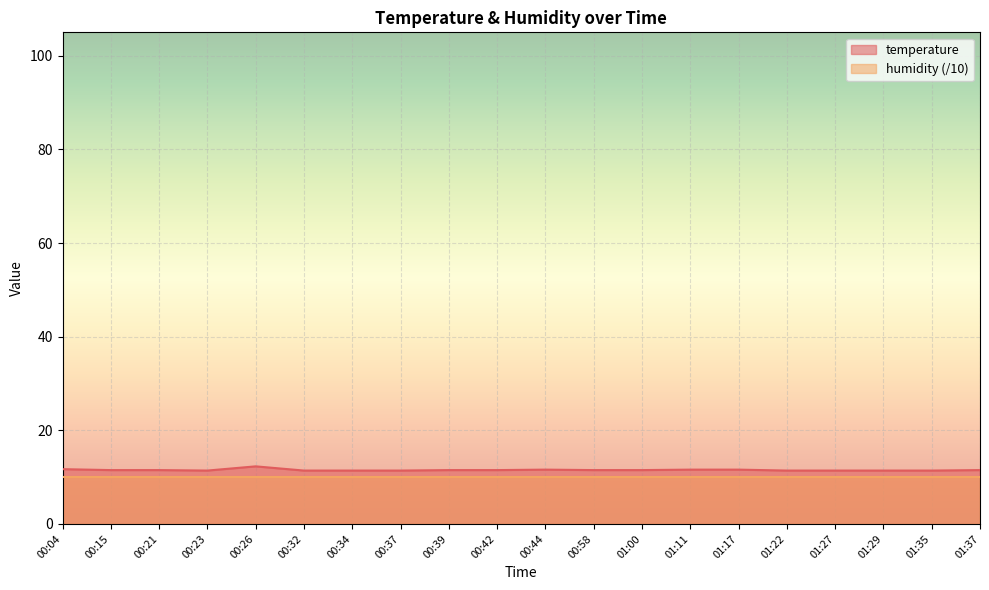

What position from the left is 01:17?

15